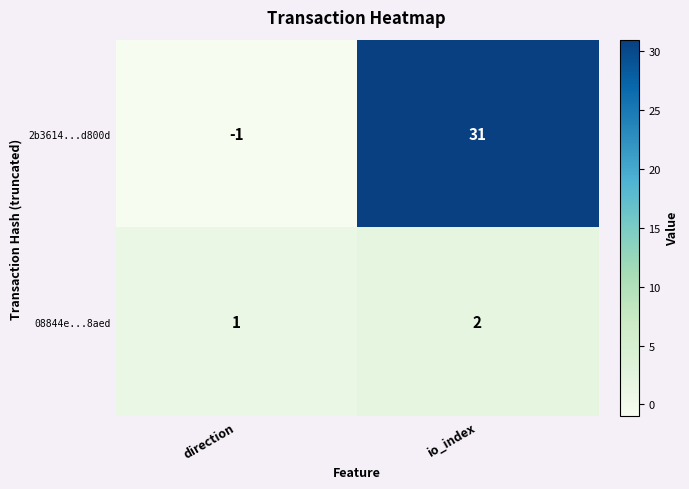

Reading left to right, what are all the values shown in this chart?

2b3614...d800d: direction=-1	io_index=31
08844e...8aed: direction=1	io_index=2